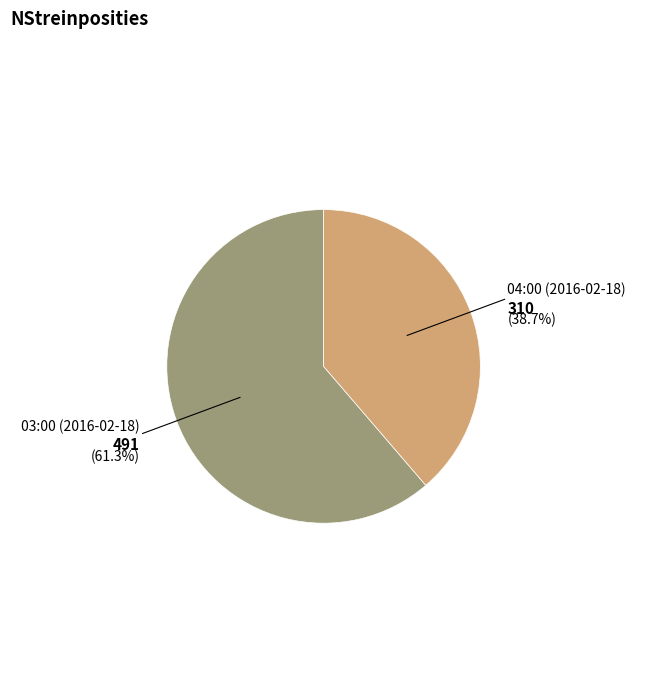

True or false: 04:00 (2016-02-18) accounts for 27% of the total.

False